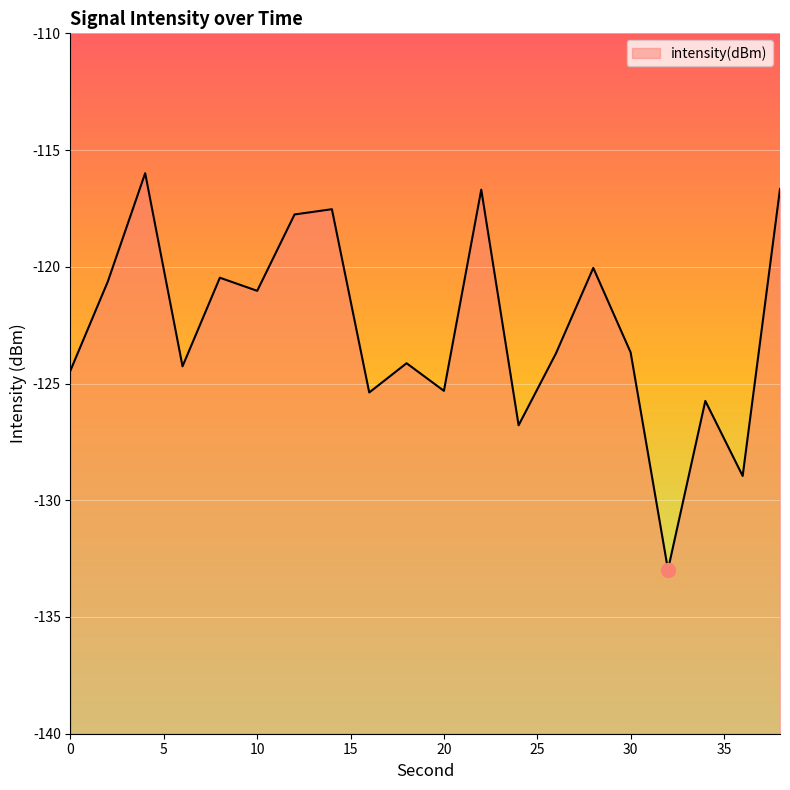

True or false: the data has more than 2 interior local peaks.

True